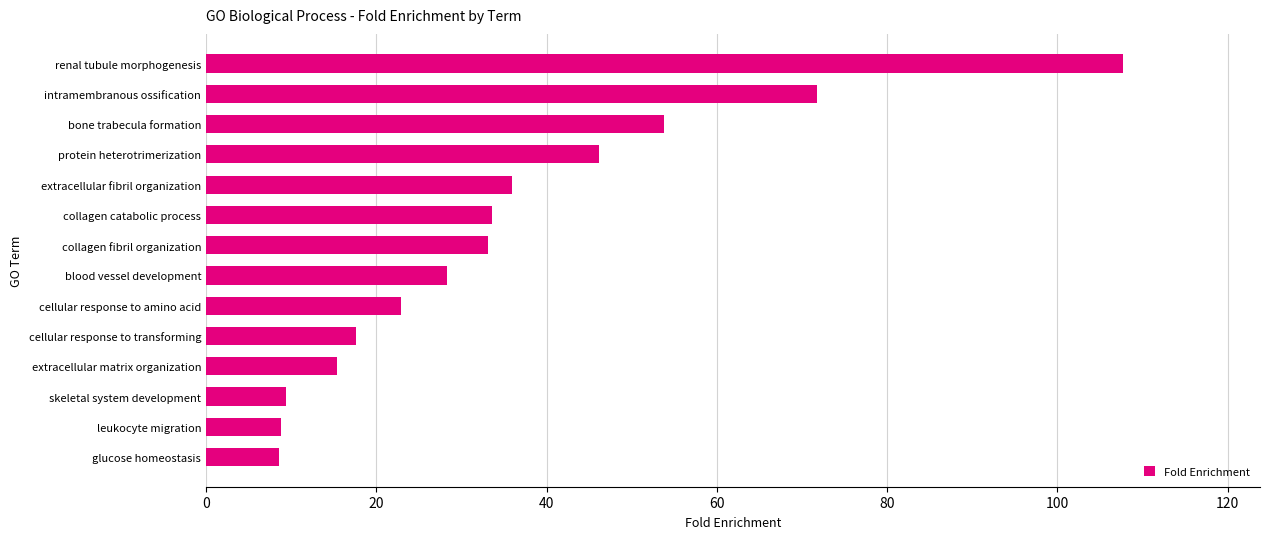

What is the sum of all values?

493.0